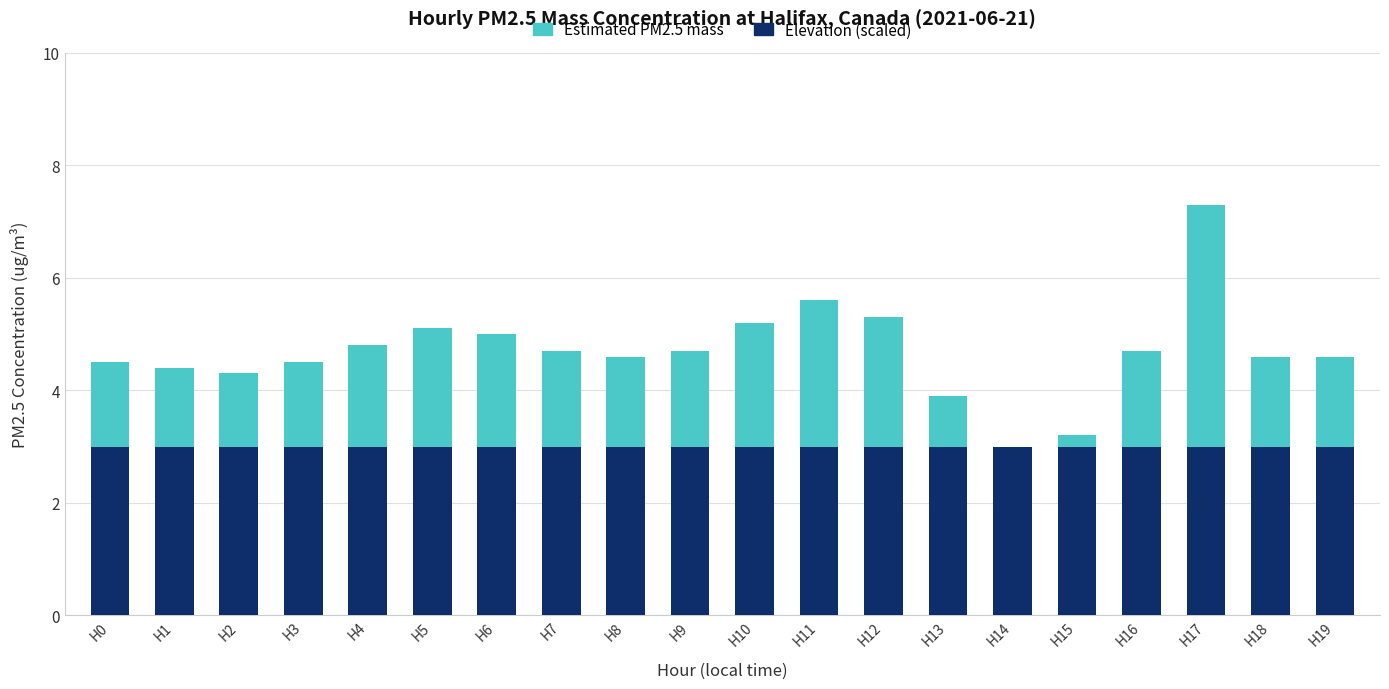

What is the sum of the Elevation (scaled) values at H19 and H17?

6.0